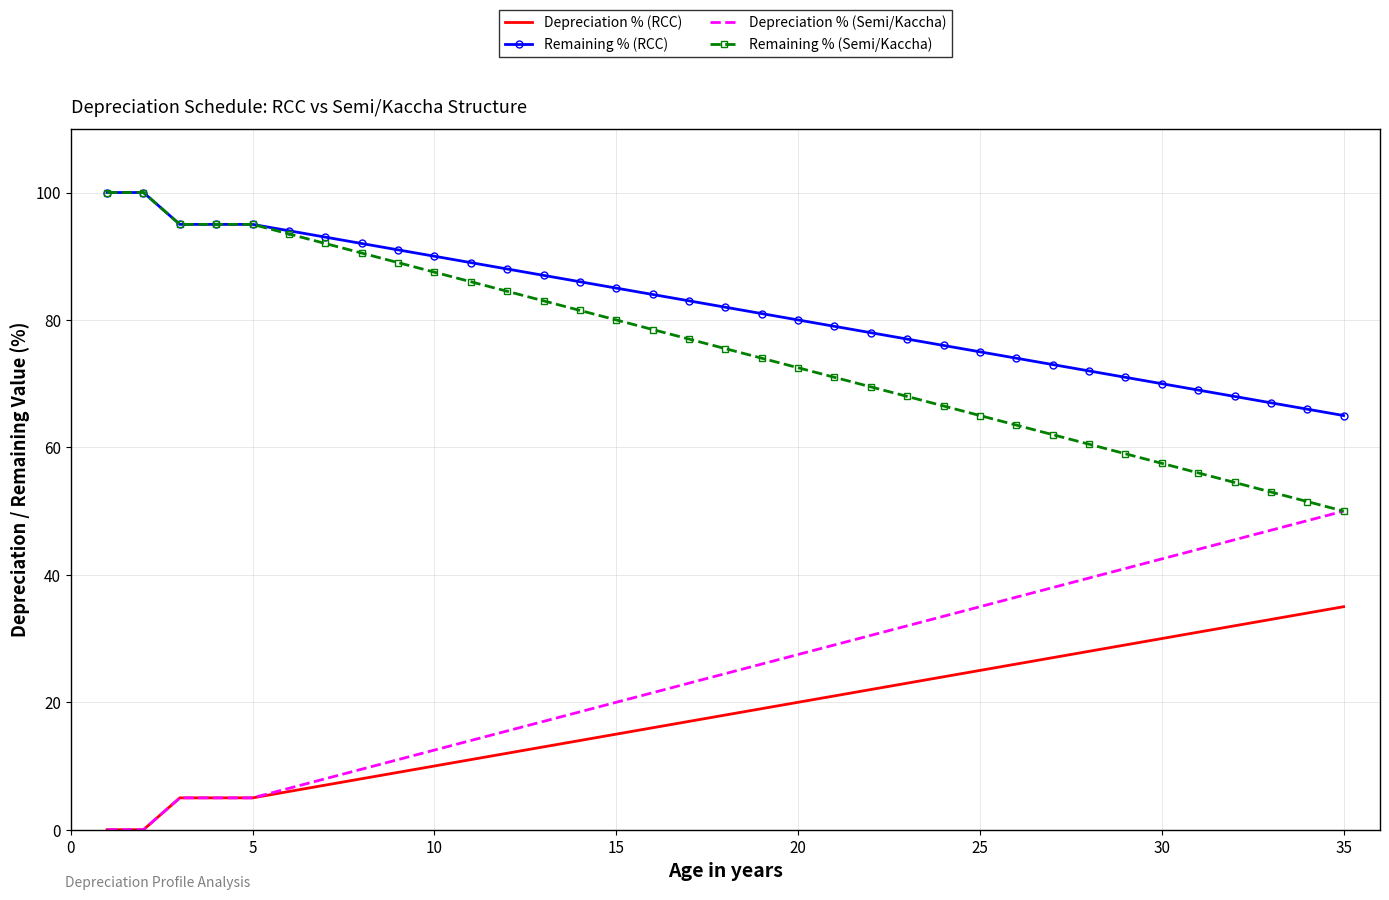

How many values in the Remaining % (RCC) series are below 82?

17